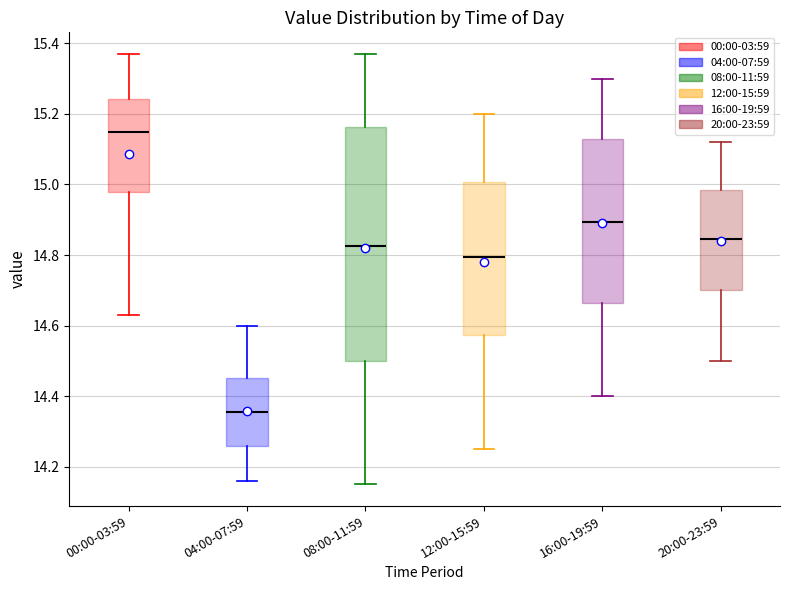

Reading left to right, transcribe this box plot: for each box, give where its median line is, the range the box spans, and where its two whiskers end, as read against the y-axis. The values are not printed on the chart, so give them approximately, as read against the axis.

00:00-03:59: median 15.16, box 14.98 to 15.24, whiskers 14.64 to 15.38
04:00-07:59: median 14.36, box 14.26 to 14.46, whiskers 14.16 to 14.60
08:00-11:59: median 14.82, box 14.50 to 15.16, whiskers 14.16 to 15.38
12:00-15:59: median 14.80, box 14.58 to 15.00, whiskers 14.26 to 15.20
16:00-19:59: median 14.90, box 14.66 to 15.12, whiskers 14.40 to 15.30
20:00-23:59: median 14.84, box 14.70 to 14.98, whiskers 14.50 to 15.12